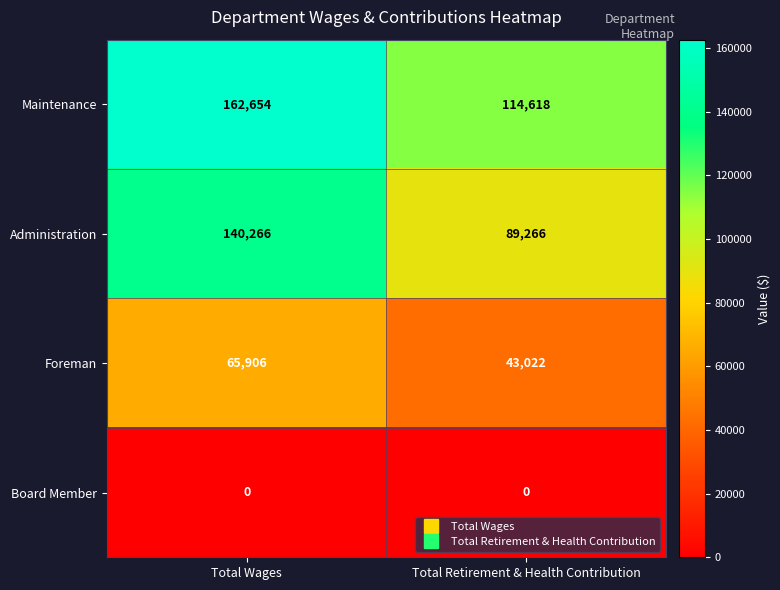

Read the Maintenance value at Total Wages.

162654